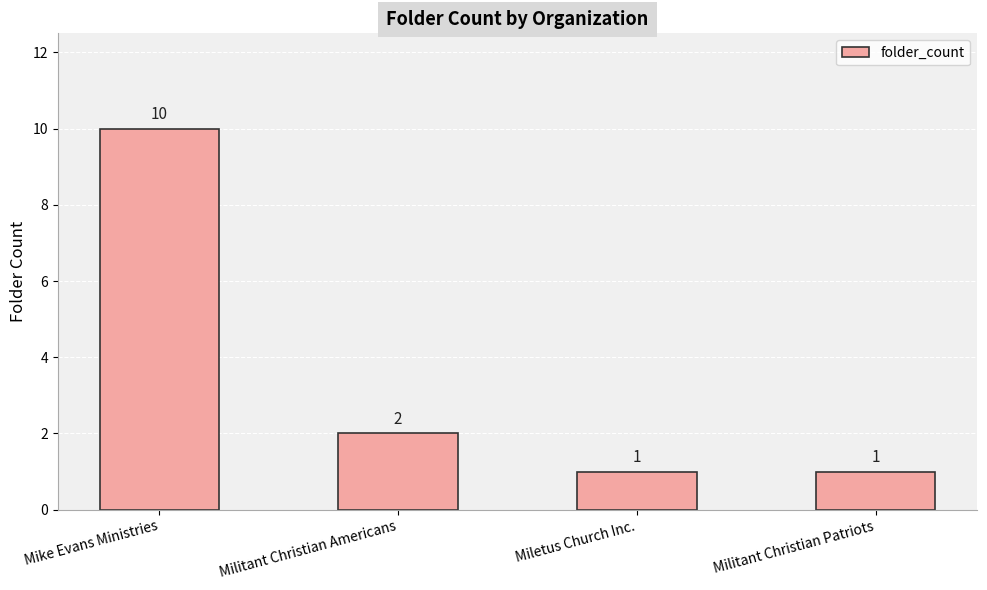

At which category does the chart reach its peak across all series?

Mike Evans Ministries